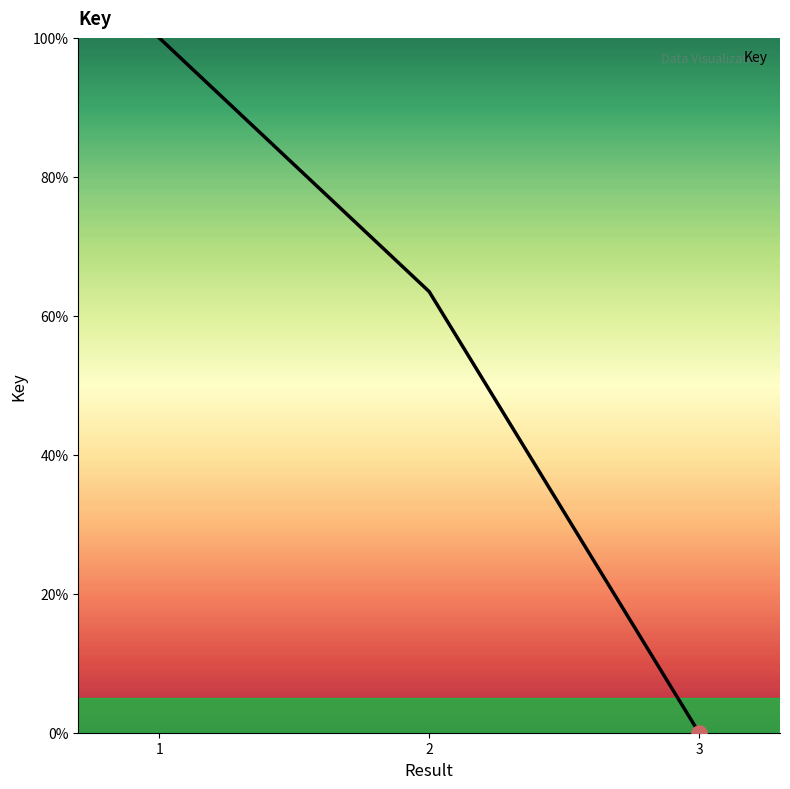

What is the change in value from 1 to 3?

-100.0